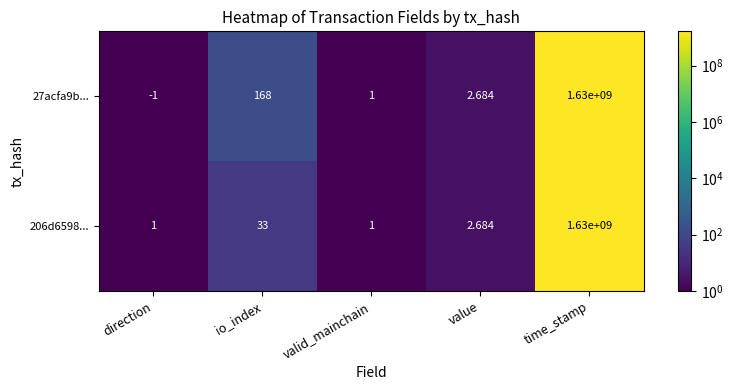

At how many categories does at least one series exceed 1561374559?

1